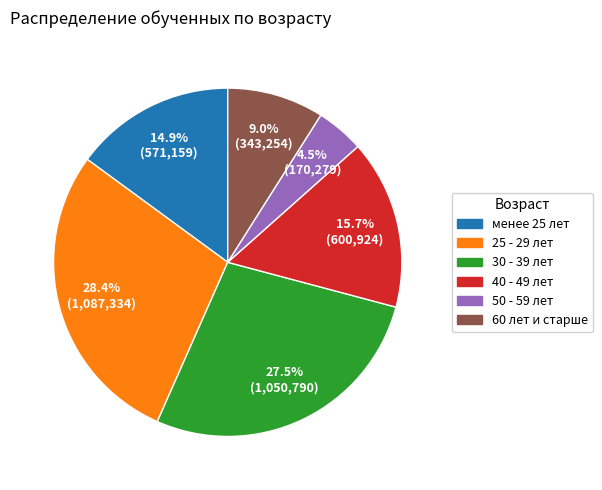

Count the number of slices in the pie.

6